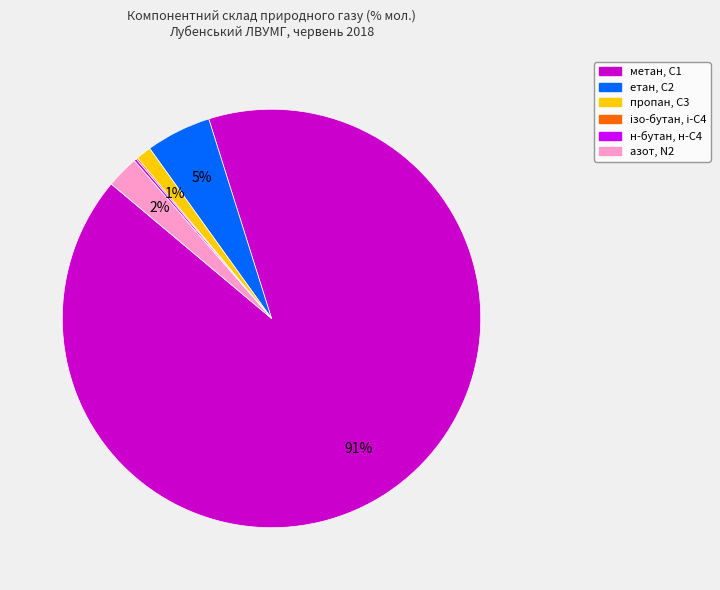

What percentage is the етан, С2 slice, to the nearest percent?

5%